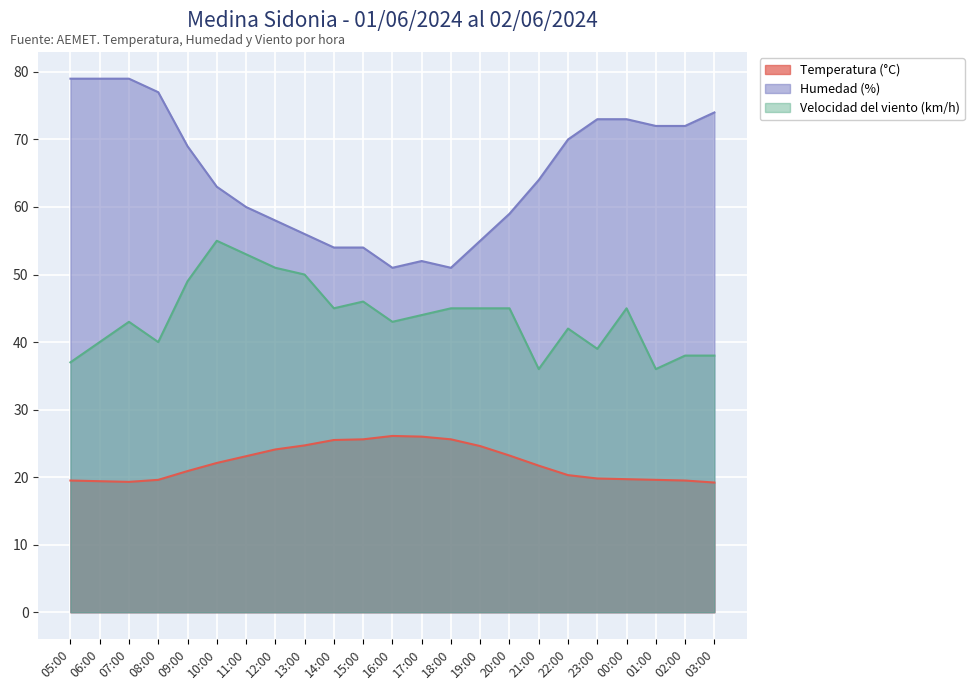

How many series are shown in this chart?

3